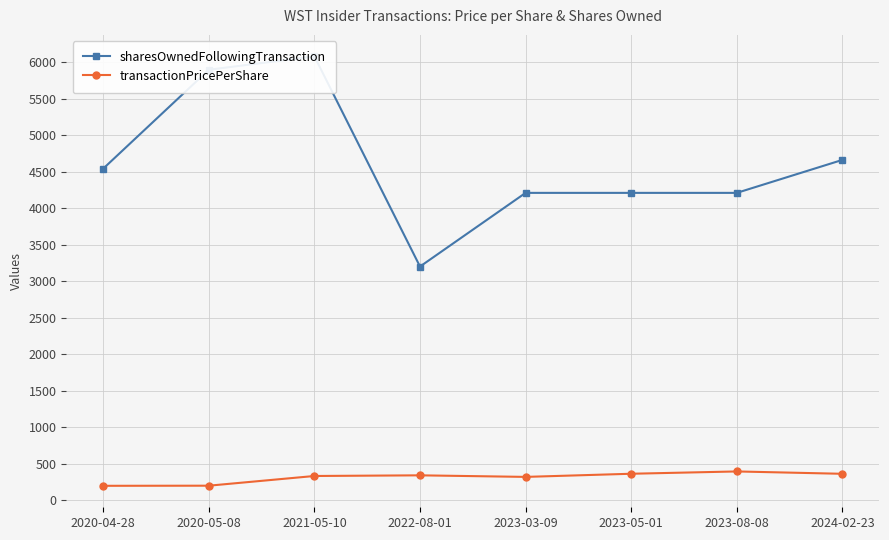

Reading left to right, transcribe all the data shown in this chart.

sharesOwnedFollowingTransaction: 4541.0	5894.0	6077.0	3201.0	4209.0	4209.0	4209.0	4660.0
transactionPricePerShare: 200.7	202.2	335.0	343.9	322.6	365.6	397.2	365.0